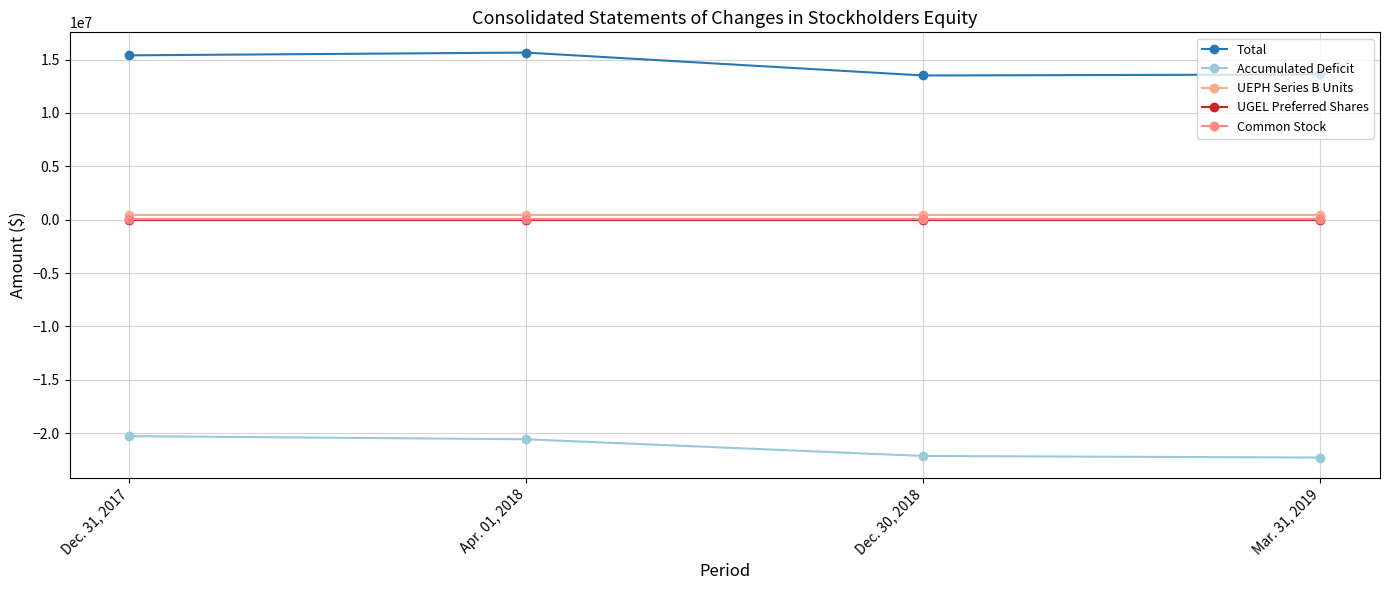

How many lines are shown in the chart?

5